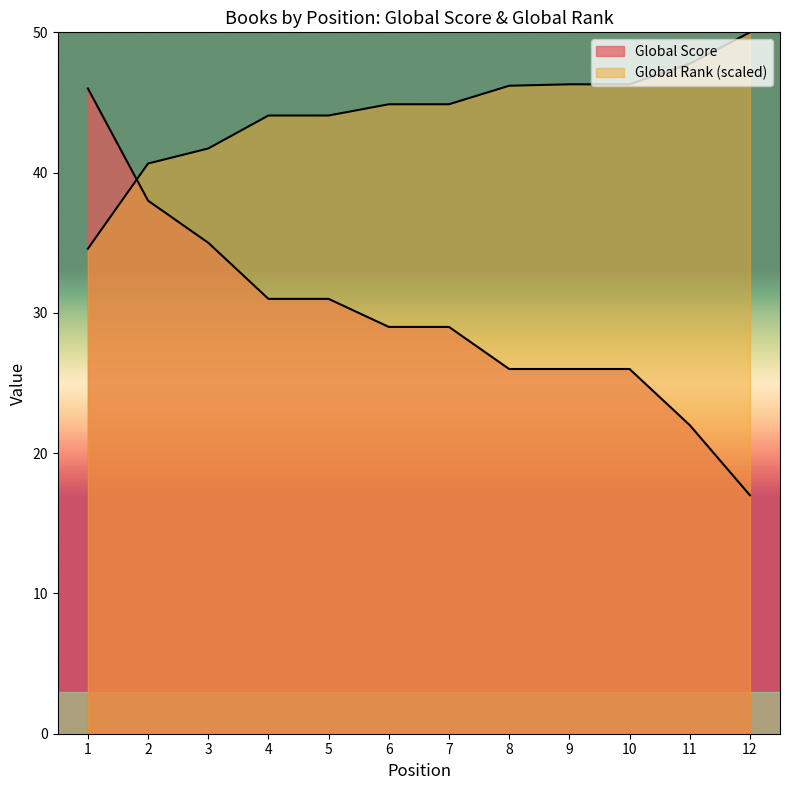

What are all the series names shown in the legend?

Global Score, Global Rank